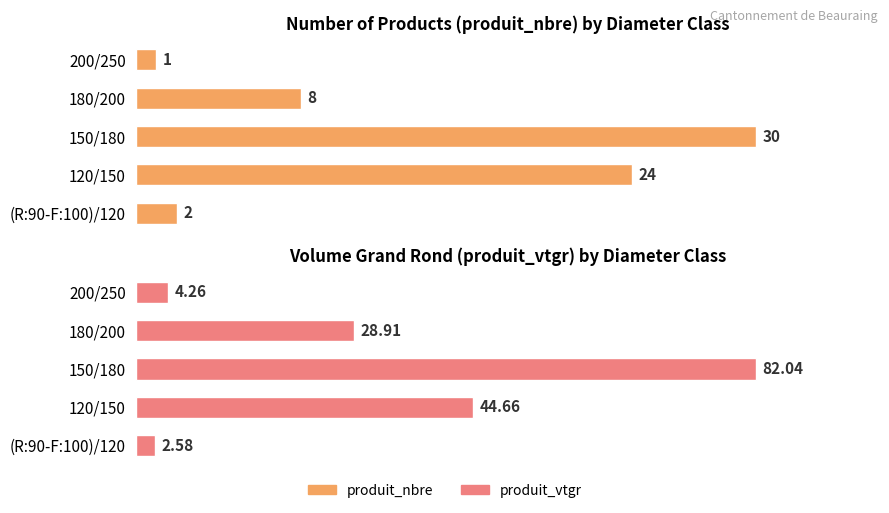

What is the average value of the produit_nbre series?

13.0